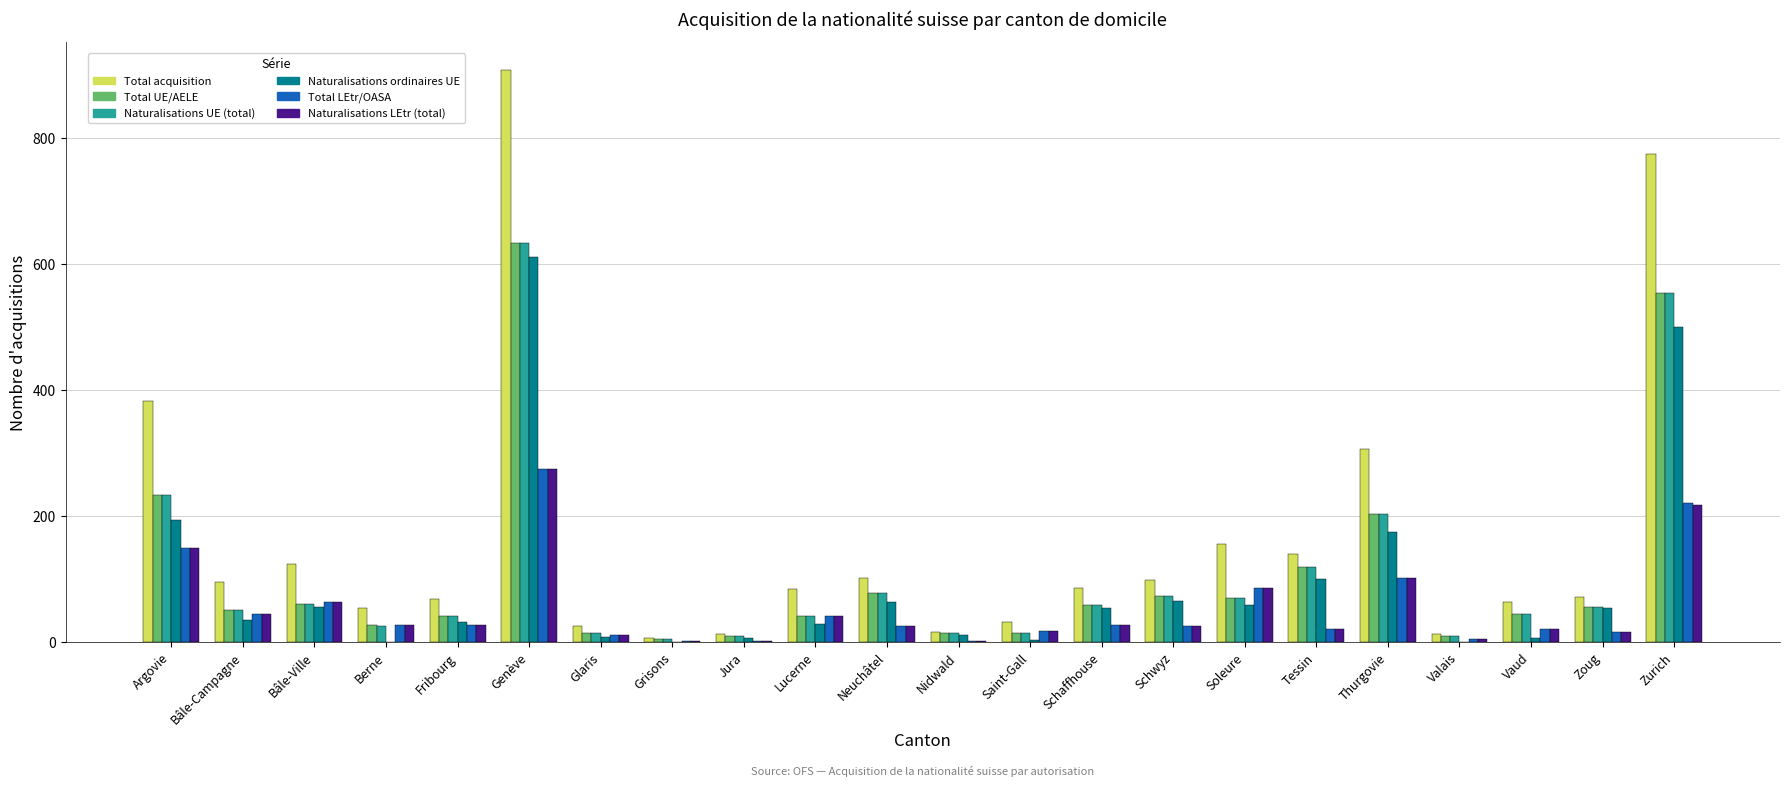

Which series changed the most between Genève and Schaffhouse?

Total acquisition